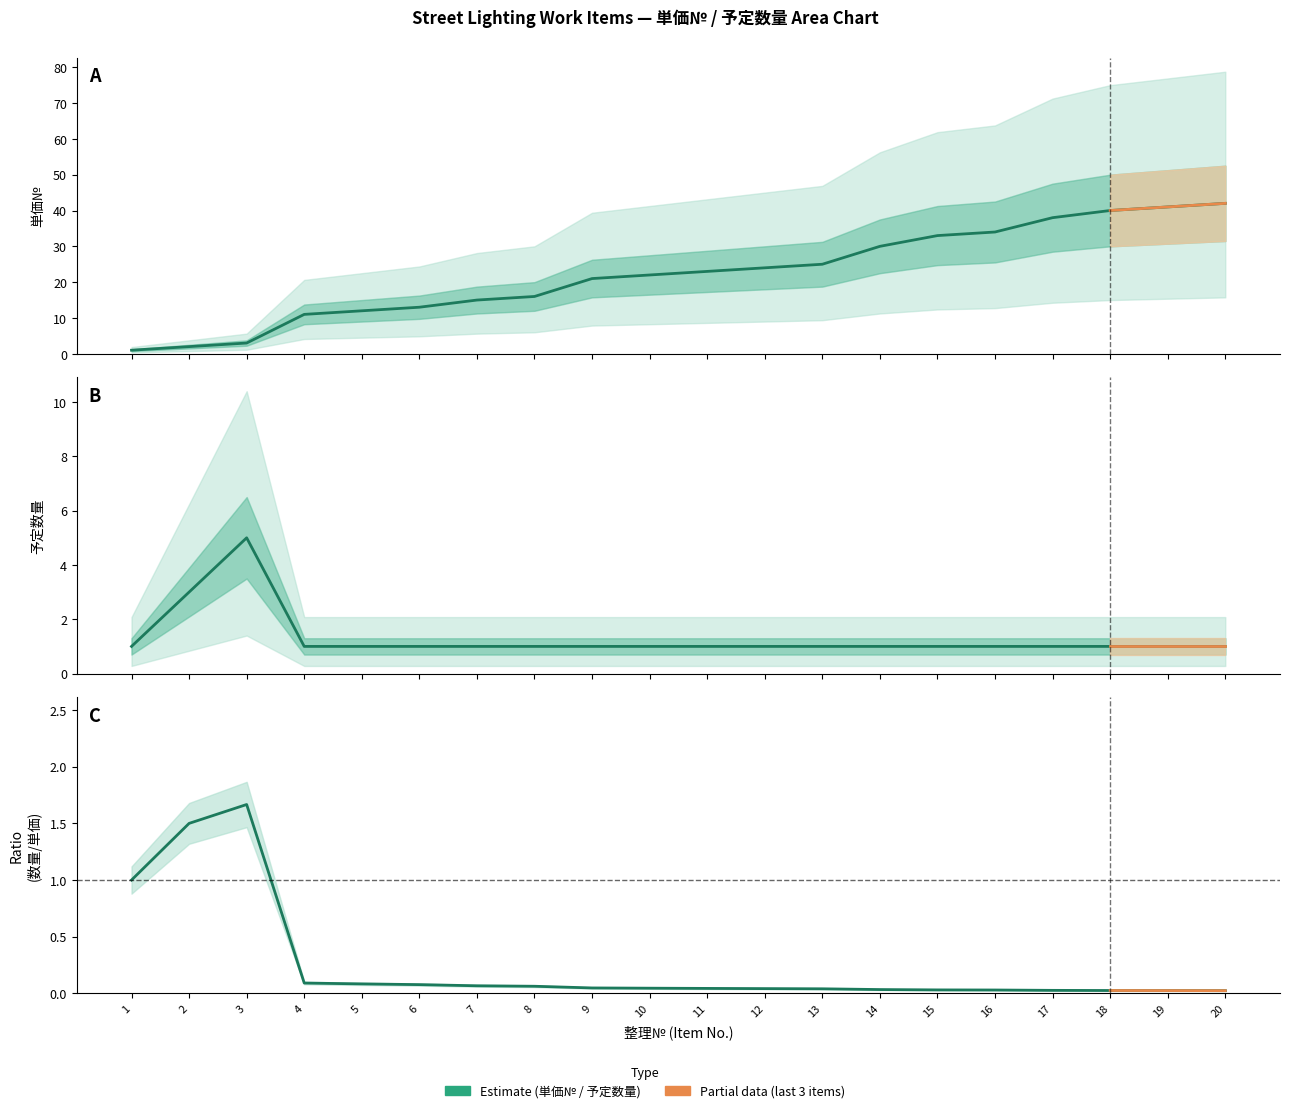

True or false: 予定数量 / 単価№ has a value of 0.0 at 20.

False